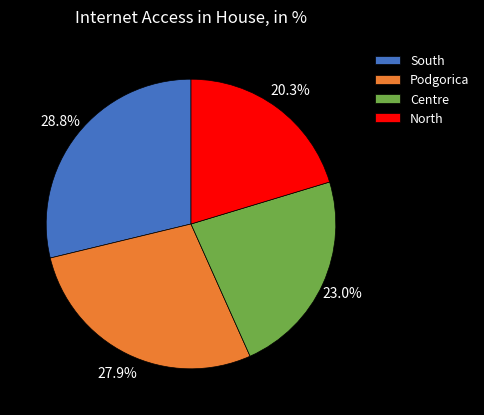

What percentage is NOT represented by South?

71.2%